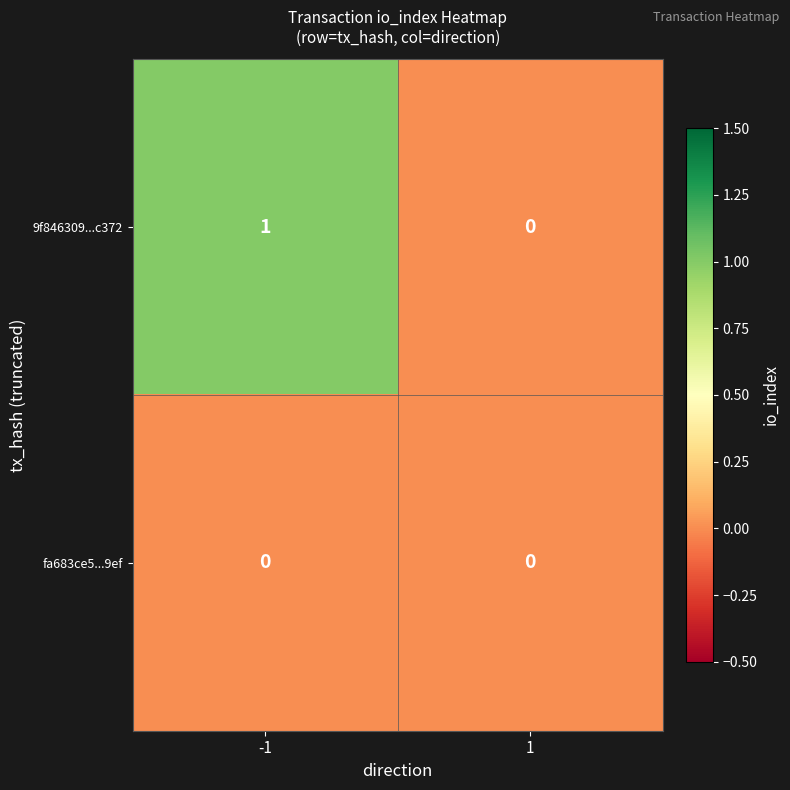

Is the value of 9f846309...c372 at -1 greater than the value of fa683ce5...9ef at -1?

Yes